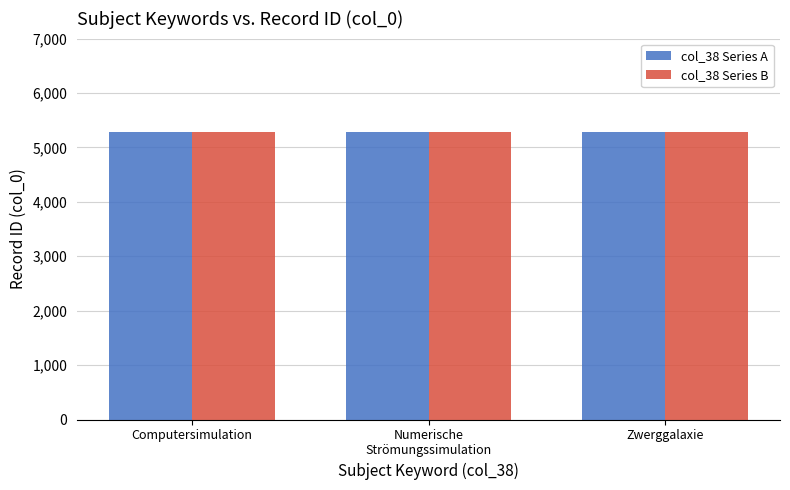

What is the minimum value for Record Count?

5290